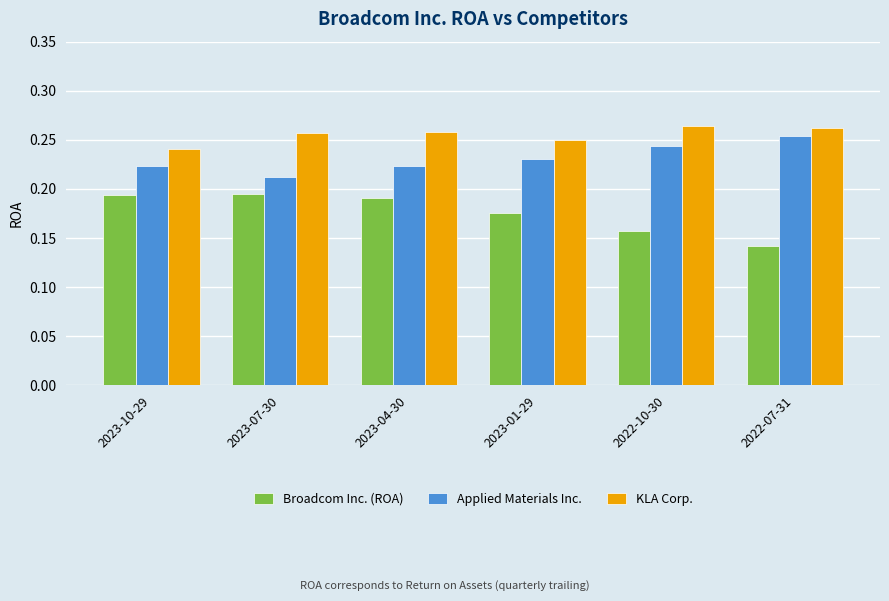

How many categories are shown in the chart?

6